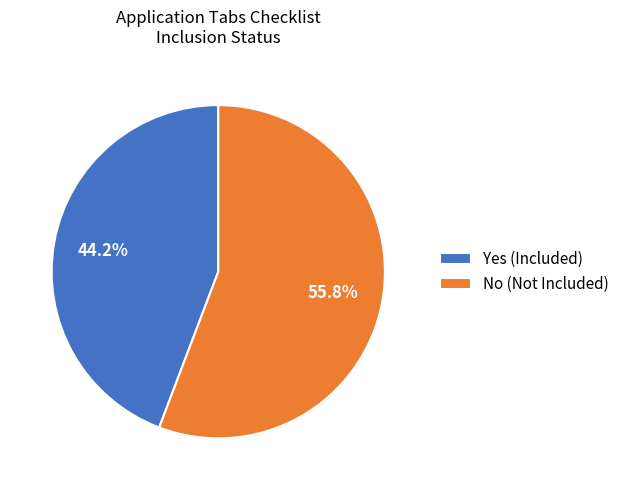

To the nearest percent, what is the difference between the largest and smallest slice percentages?

12%